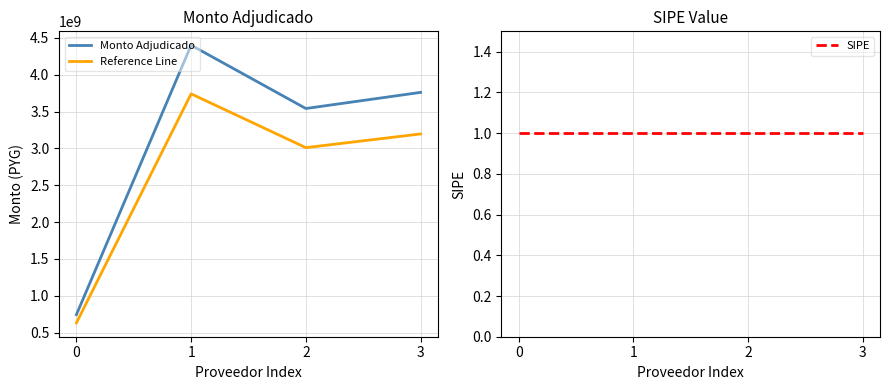

List the series in order of their peak value, highest first.

Monto Adjudicado, Reference Line, SIPE